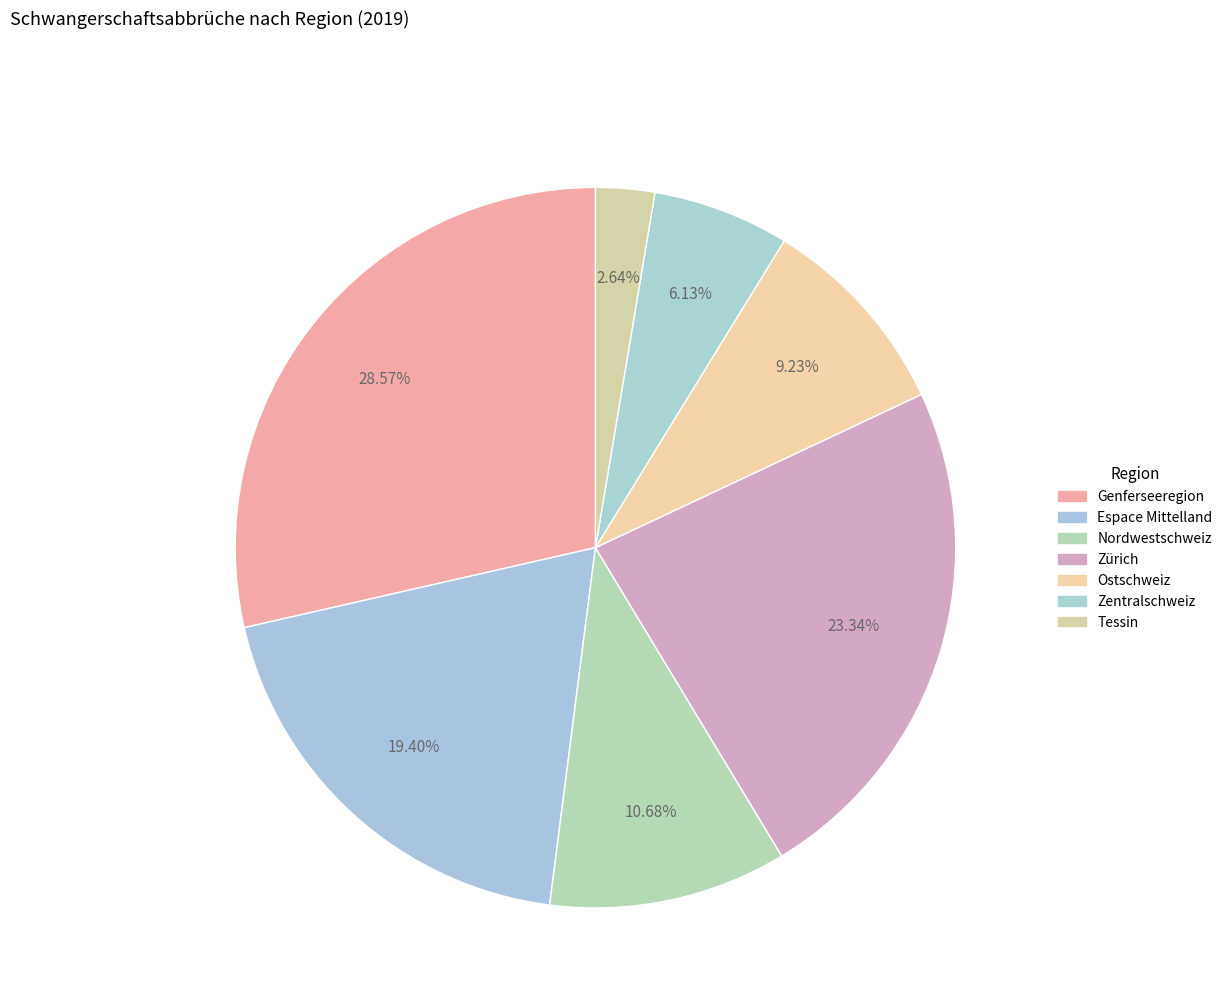

Count the number of slices in the pie.

7